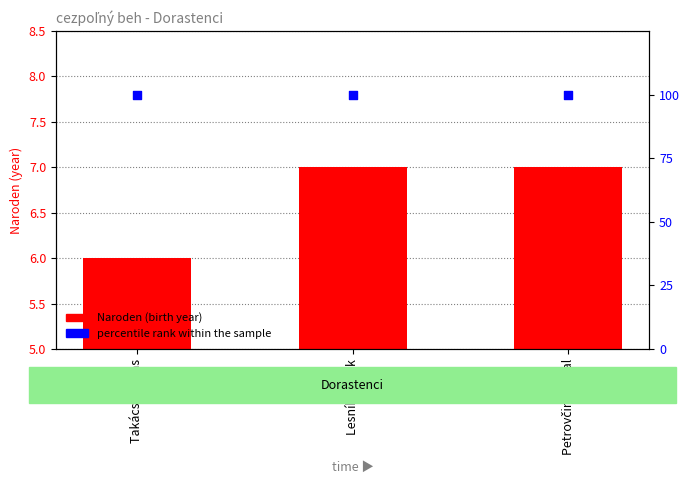

Is the value of Naroden (birth year) at Lesník Marek greater than the value of percentile rank within the sample at Petrovčin Michal?

No